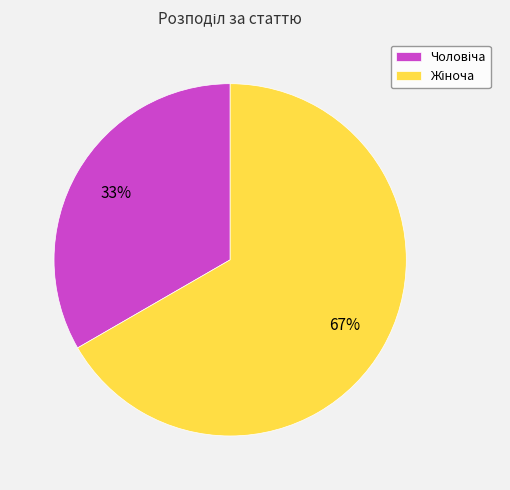

Is there any slice that represents more than half of the pie?

Yes